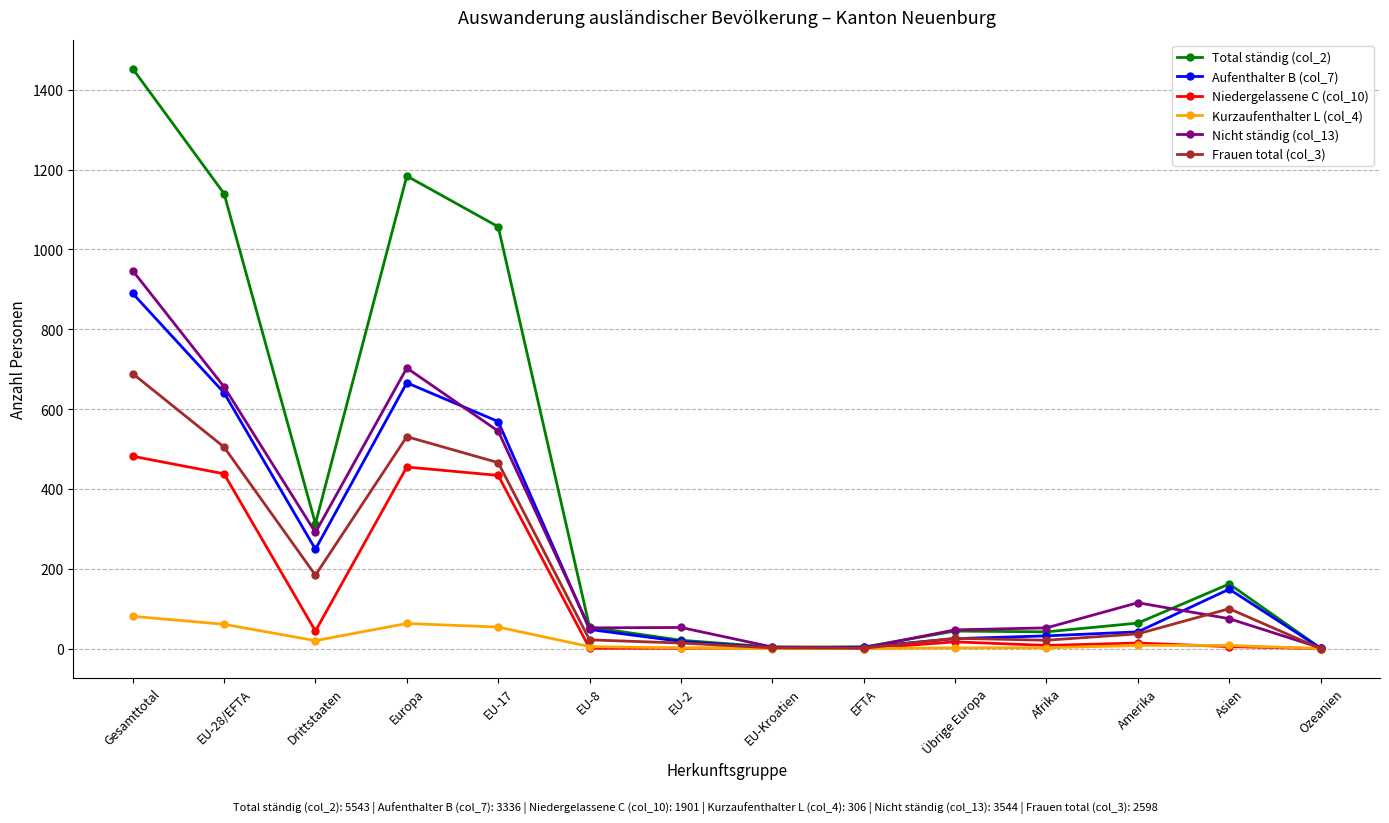

The Niedergelassene C (col_10) series shows 284 at EU-28/EFTA. True or false?

False